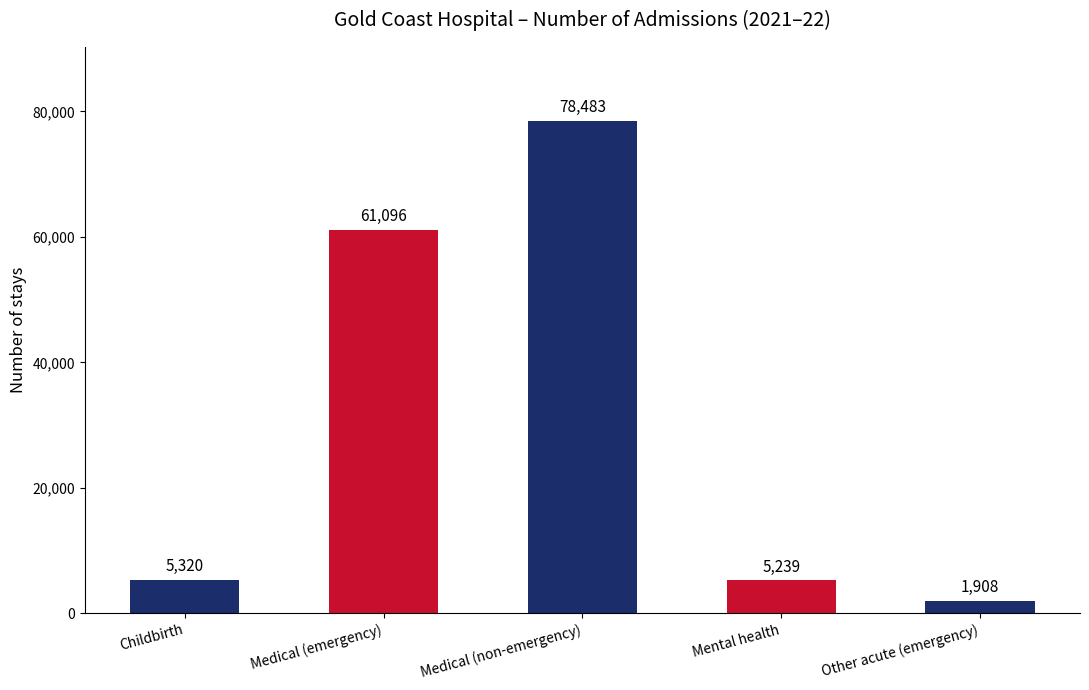

What is the change in value from Childbirth to Medical (emergency)?

+55776